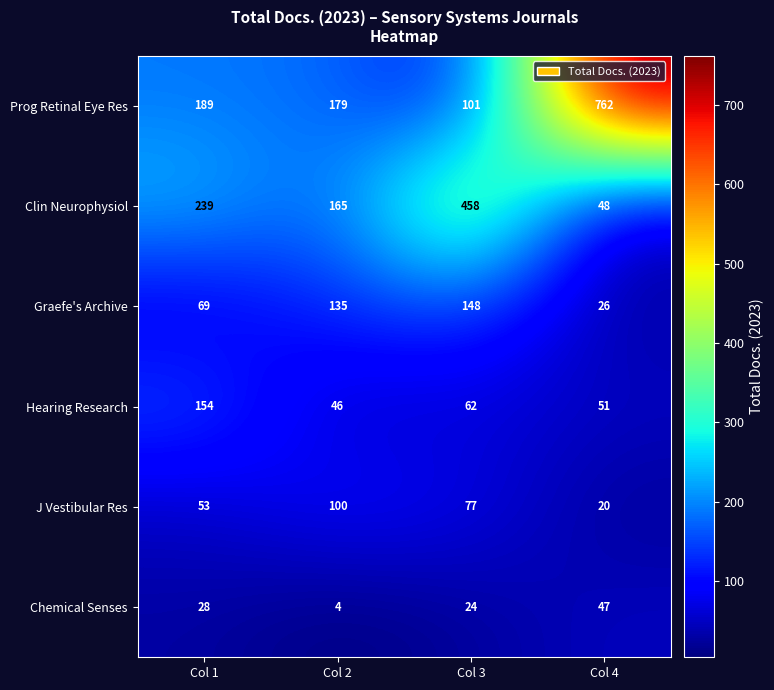

Count the number of categories in the chart.

4